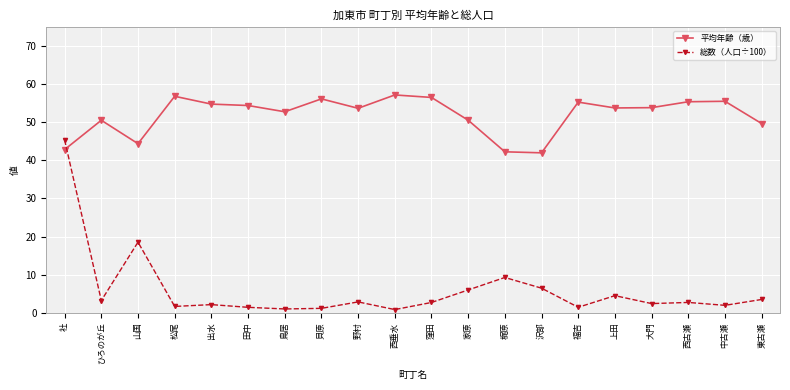

True or false: 総数（人口÷100） has more than 2 interior local peaks.

True